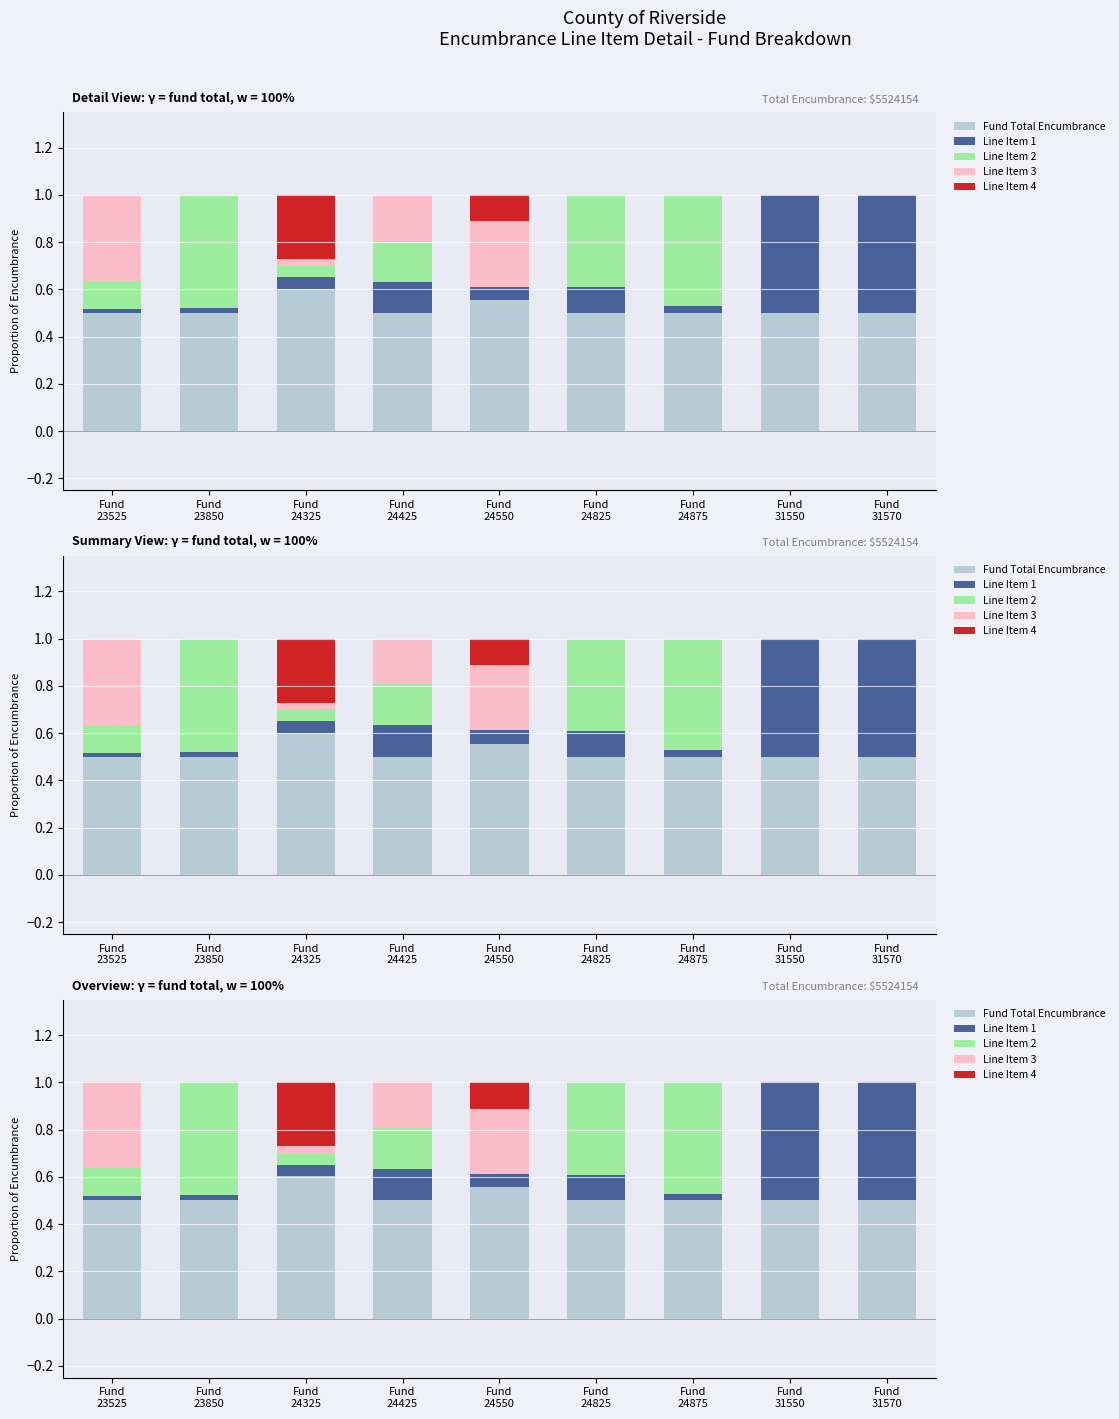

At how many categories does at least one series exceed 0?

9